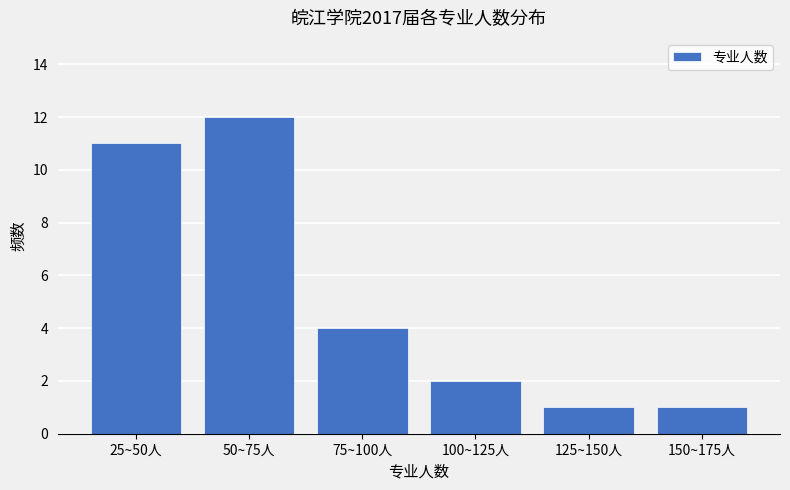

Reading left to right, extract all data points from this chart.

25~50人=11	50~75人=12	75~100人=4	100~125人=2	125~150人=1	150~175人=1